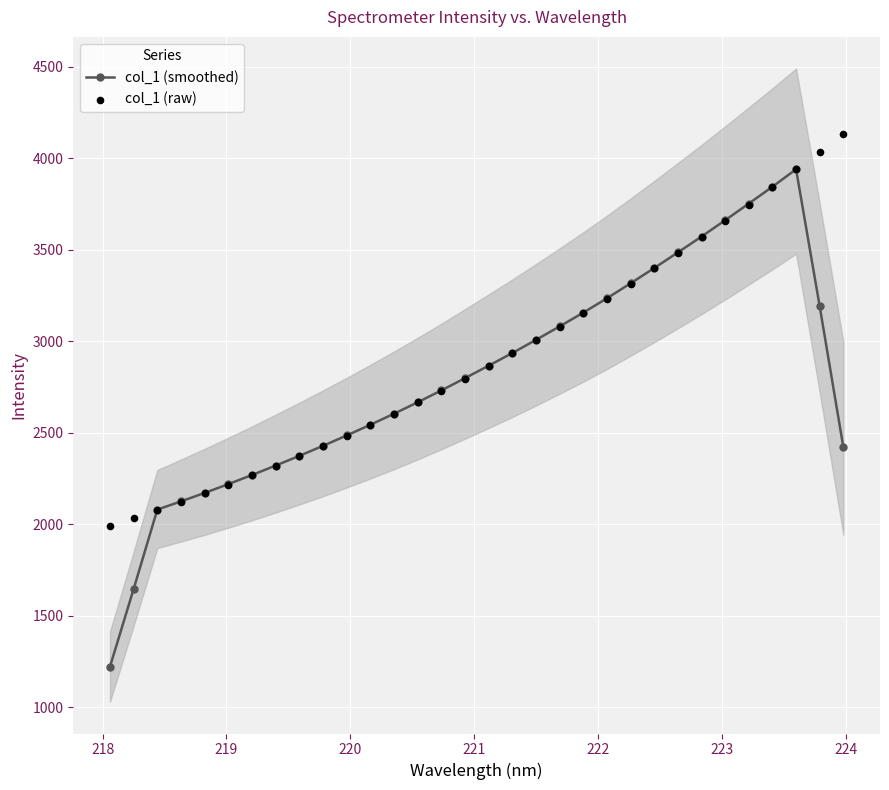

Which series has the largest Y range (max minus min)?

col_1 (smoothed)